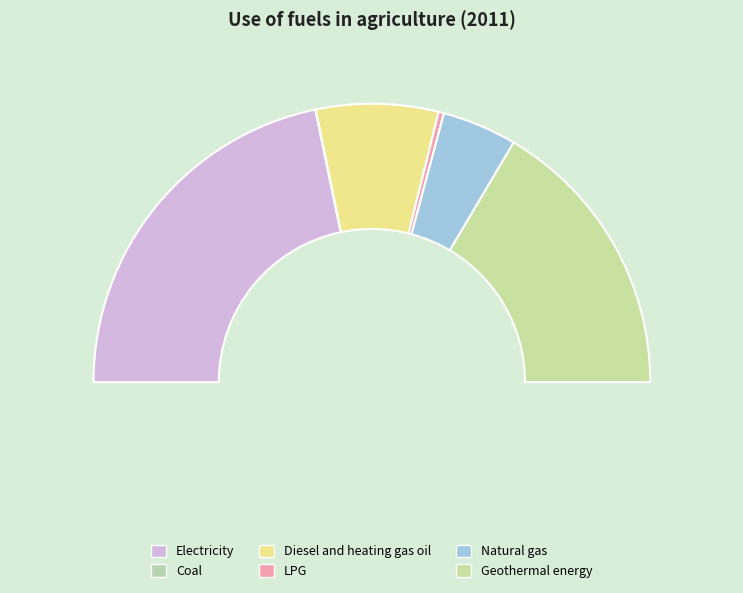

What is the smallest slice in the pie chart?

Coal